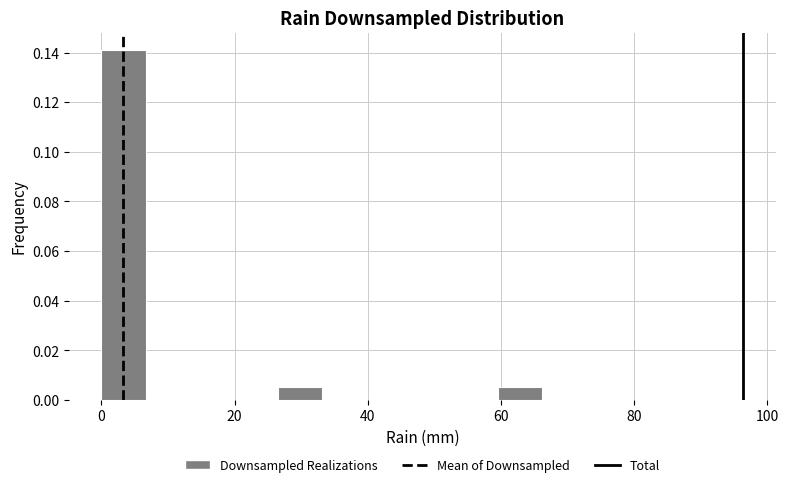

Read against the x-axis, roughly where is the centre of the tallest bar?

4